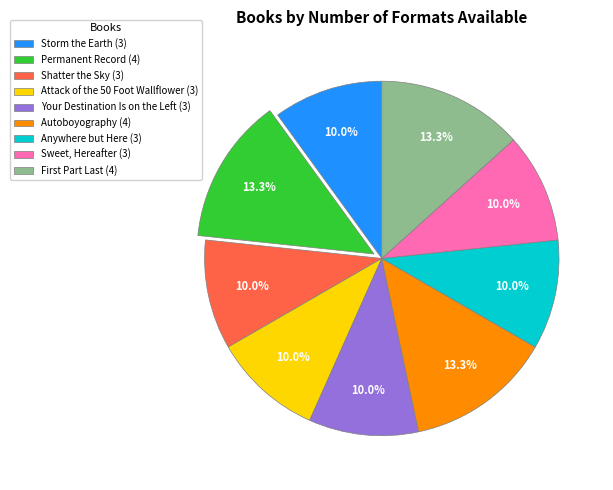

Is the sum of Shatter the Sky (3) and Permanent Record (4) greater than half?

No